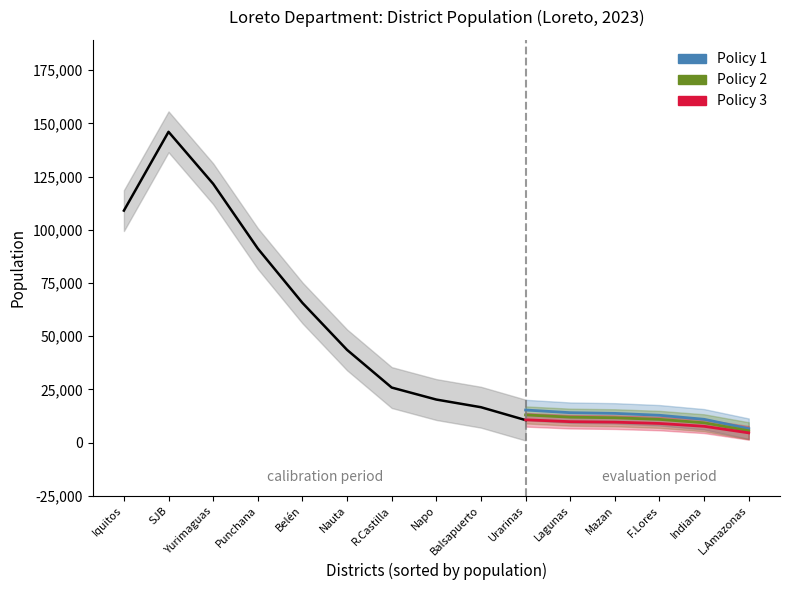

True or false: Policy 1 has more than 0 interior local peaks.

False